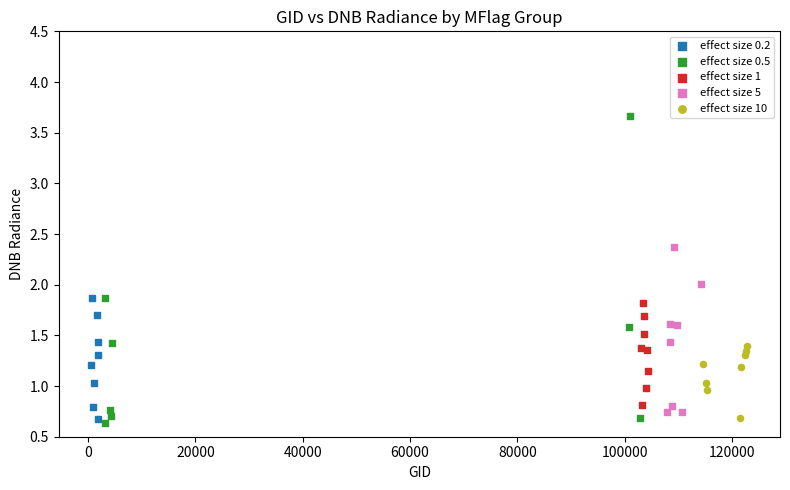

Which series contains the lowest Y value?

effect size 0.5